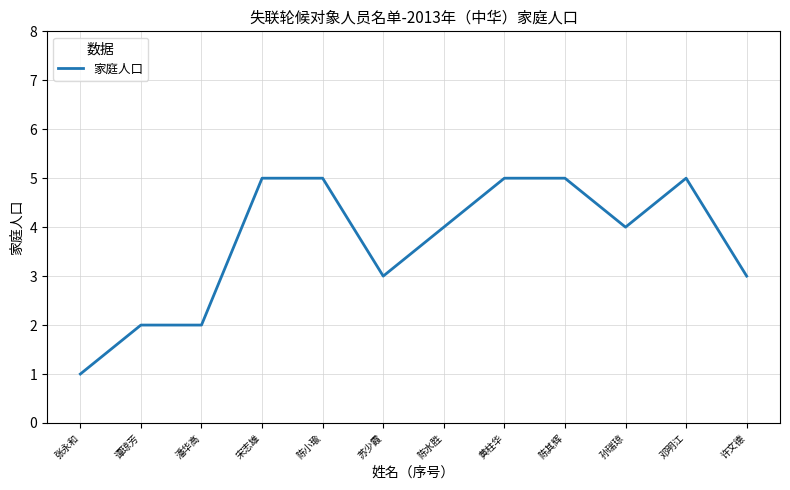

Is it true that the value at 陈其辉 is 5?

True